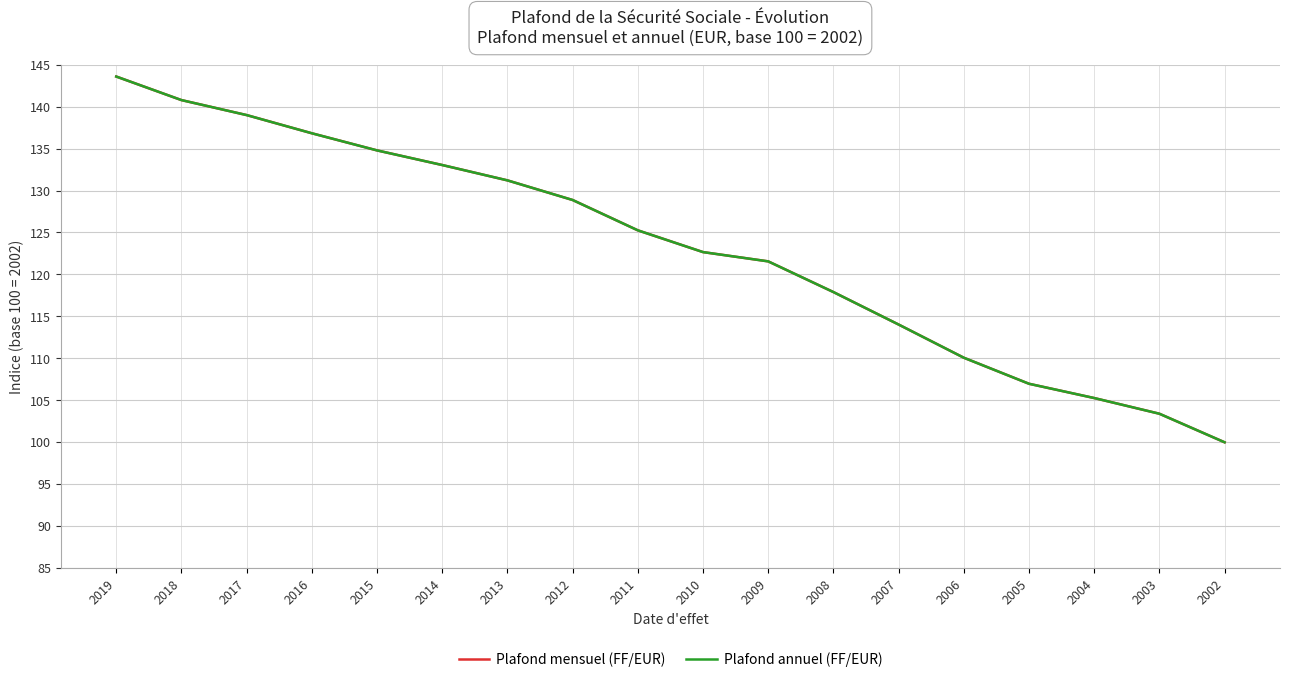

What is the approximate value of Plafond annuel (FF/EUR) at 2012?

128.9